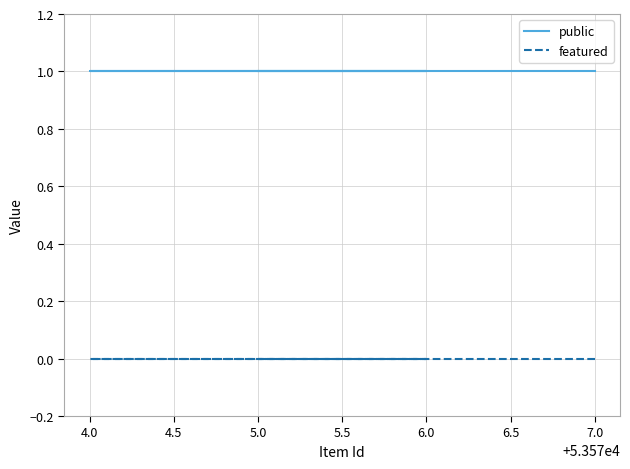

Which series has the largest range (max minus min)?

public